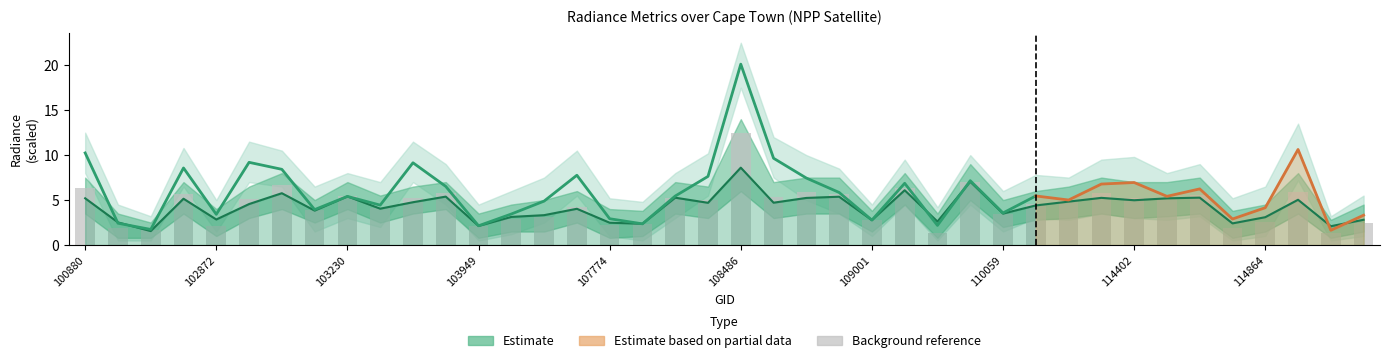

The value of rade9_aggzone_norm at 114402 is 5.0. True or false?

True